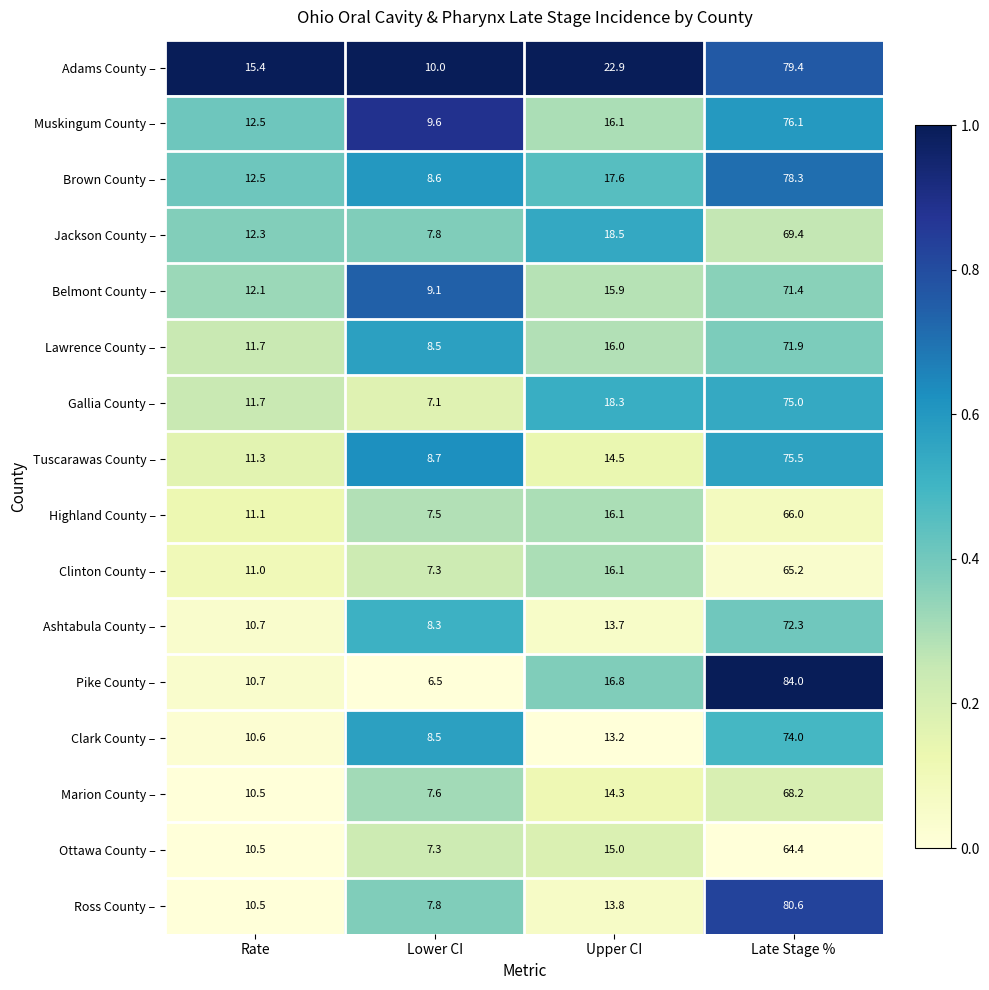

What is the sum of the Marion County – values at Upper CI and Late Stage %?

82.5